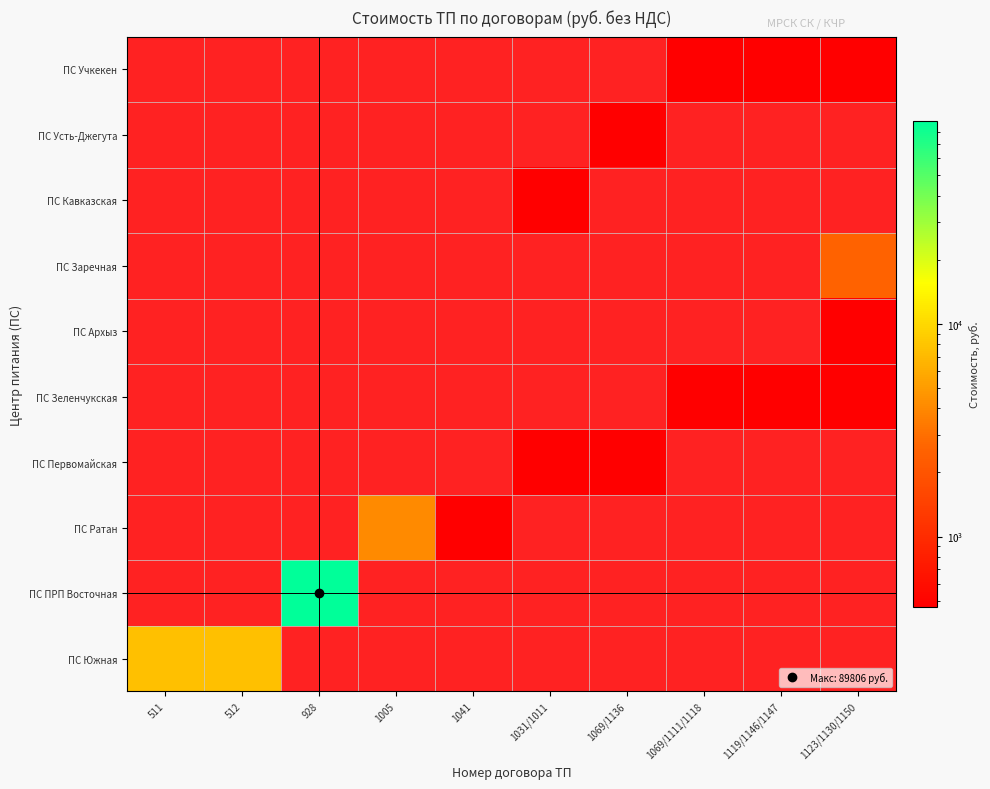

Which category has the highest value across all series?

928